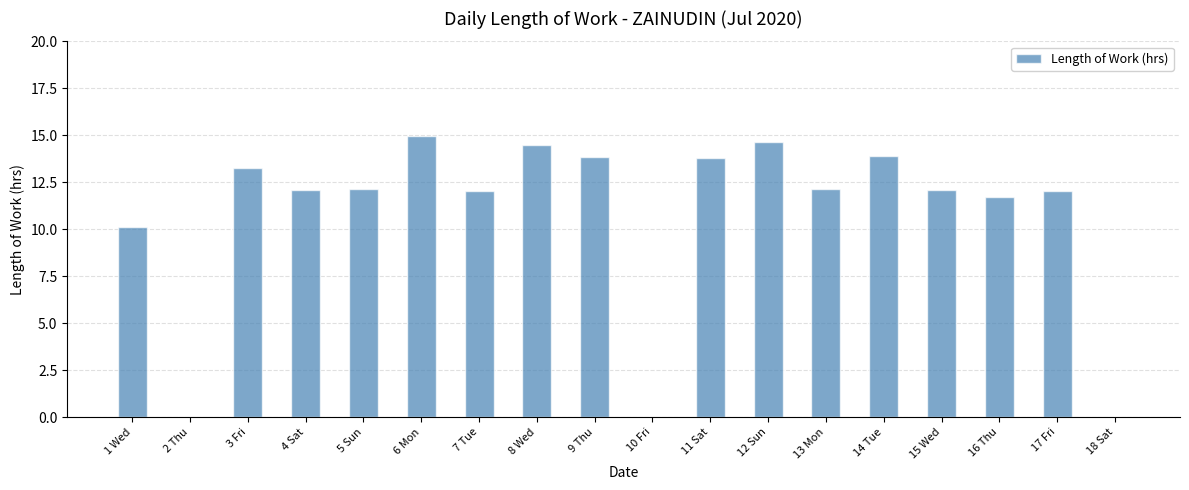

How many data points does each series have?

18